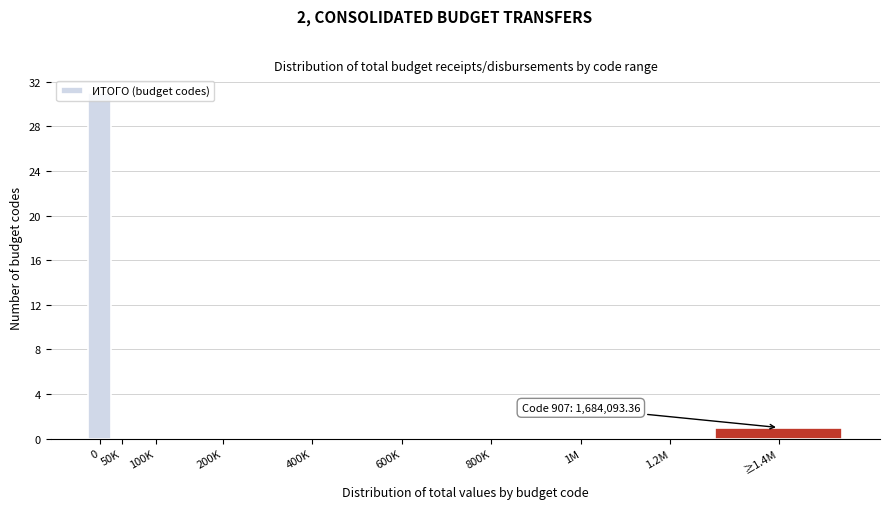

What is the greatest value displayed?

31